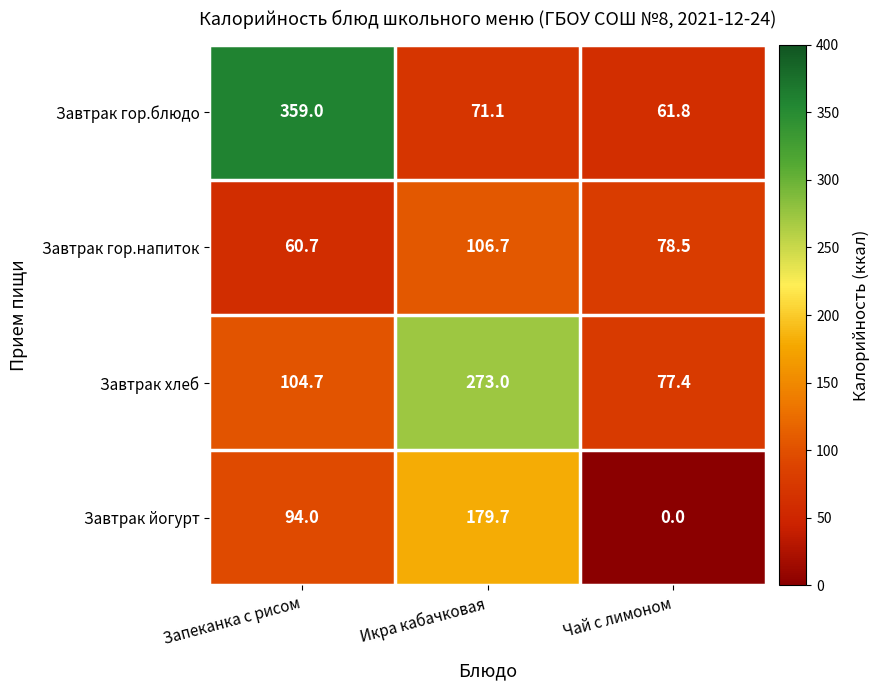

What is the spread (max minus min) of values at Запеканка с рисом?

298.3